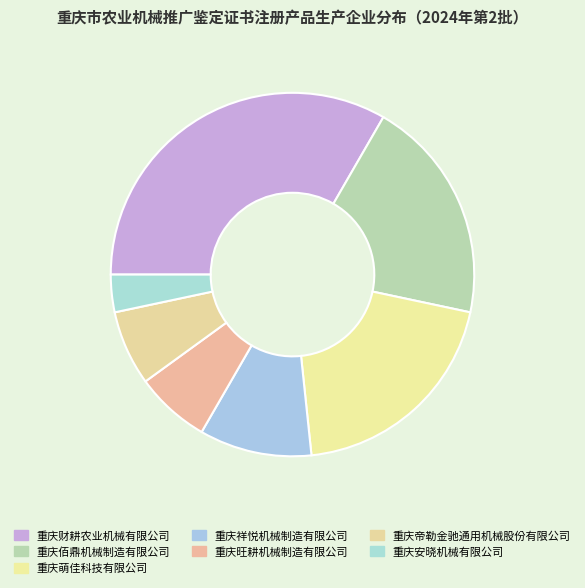

Count the number of slices in the pie.

7